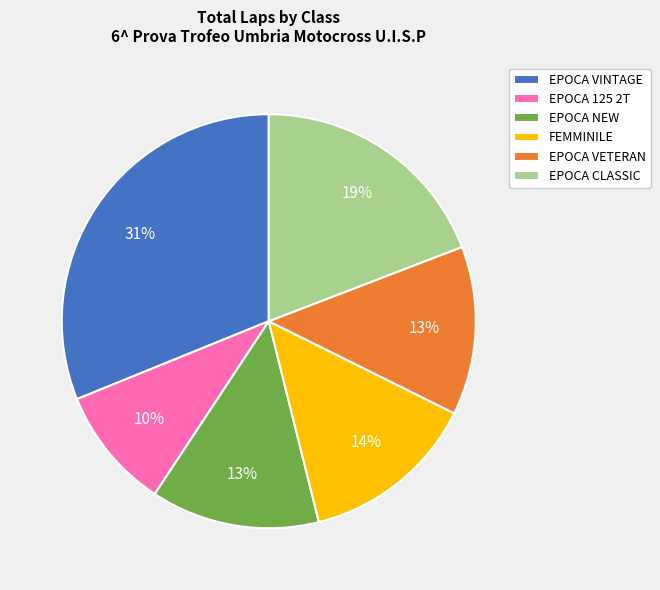

Which has a higher value, EPOCA CLASSIC or FEMMINILE?

EPOCA CLASSIC